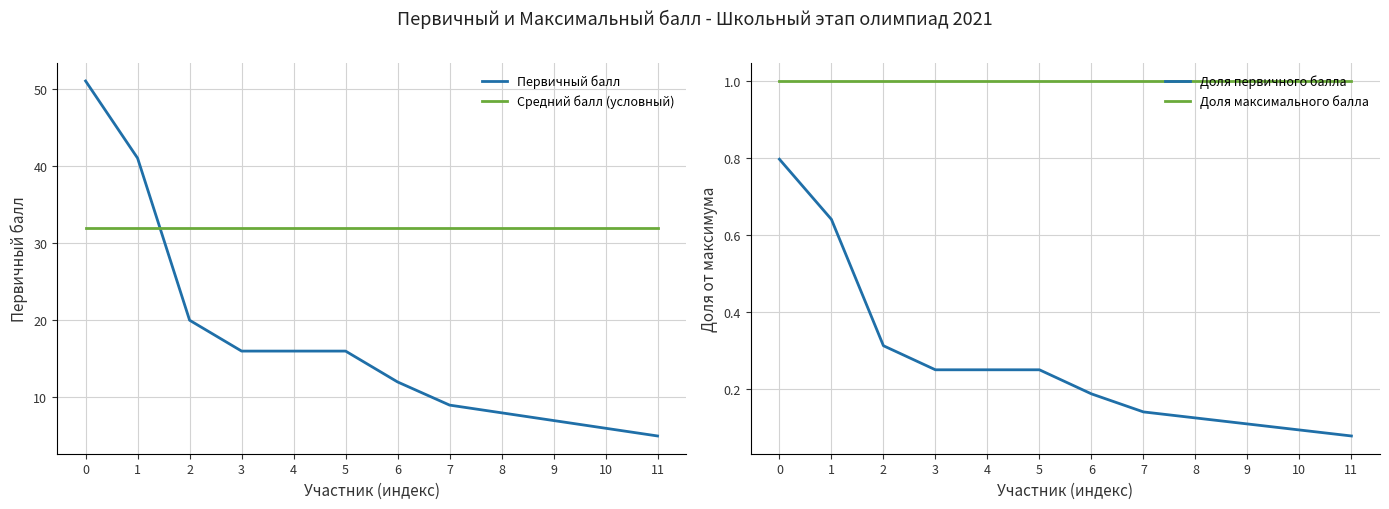

Rank the categories by Доля первичного балла value from lowest to highest.

11, 10, 9, 8, 7, 6, 3, 4, 5, 2, 1, 0